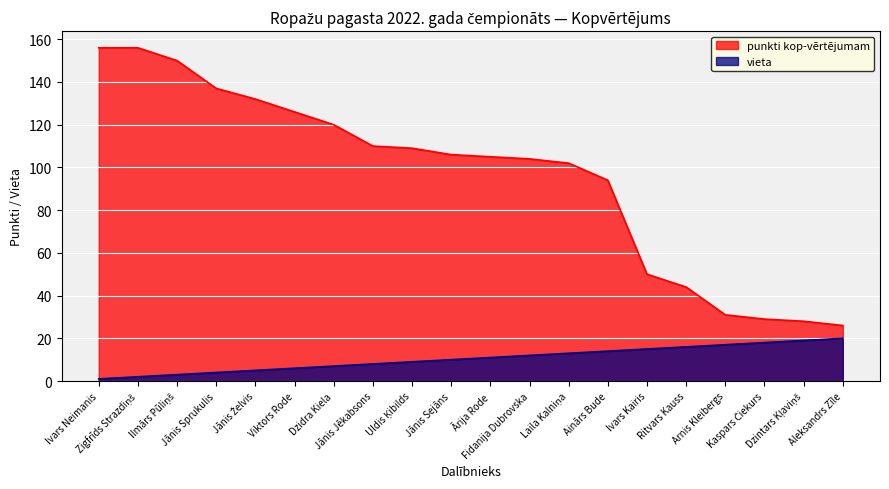

Reading left to right, extract all data points from this chart.

punkti kop-vērtējumam: Ivars Neimanis=156	Zigfrīds Strazdiņš=156	Ilmārs Pūliņš=150	Jānis Sprukulis=137	Jānis Želvis=132	Viktors Rode=126	Dzidra Kiela=120	Jānis Jēkabsons=110	Uldis Ķibilds=109	Jānis Sejāns=106	Ārija Rode=105	Fidanija Dubrovska=104	Laila Kalniņa=102	Ainārs Bude=94	Ivars Kairis=50	Ritvars Kauss=44	Arnis Kleibergs=31	Kaspars Čiekurs=29	Dzintars Kļaviņš=28	Aleksandrs Zīle=26
vieta: Ivars Neimanis=1	Zigfrīds Strazdiņš=2	Ilmārs Pūliņš=3	Jānis Sprukulis=4	Jānis Želvis=5	Viktors Rode=6	Dzidra Kiela=7	Jānis Jēkabsons=8	Uldis Ķibilds=9	Jānis Sejāns=10	Ārija Rode=11	Fidanija Dubrovska=12	Laila Kalniņa=13	Ainārs Bude=14	Ivars Kairis=15	Ritvars Kauss=16	Arnis Kleibergs=17	Kaspars Čiekurs=18	Dzintars Kļaviņš=19	Aleksandrs Zīle=20